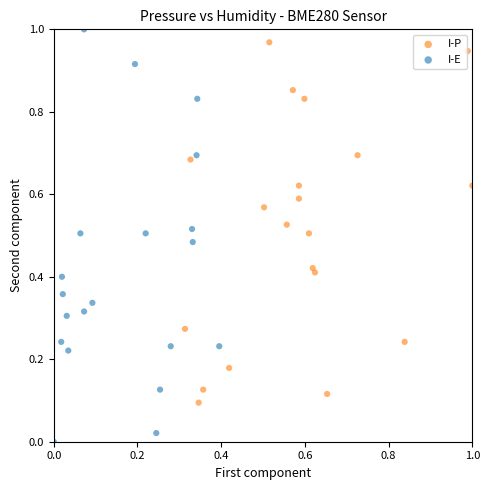

What are all the series names shown in the legend?

I-P, I-E